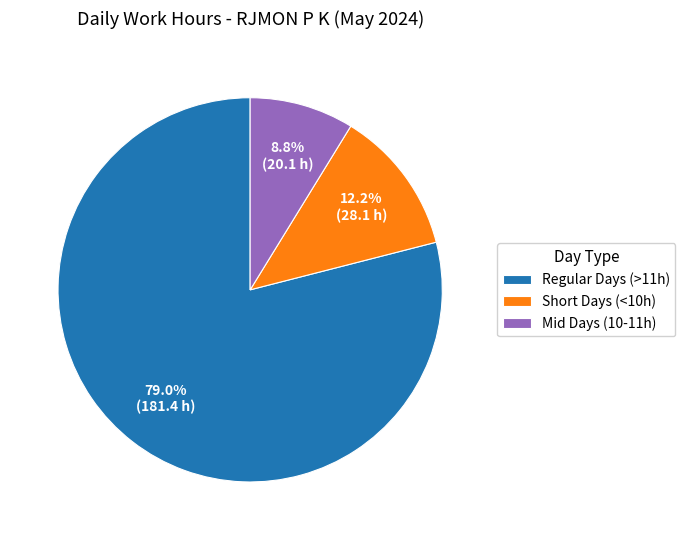

What percentage is NOT represented by Regular Days (>11h)?

21.0%